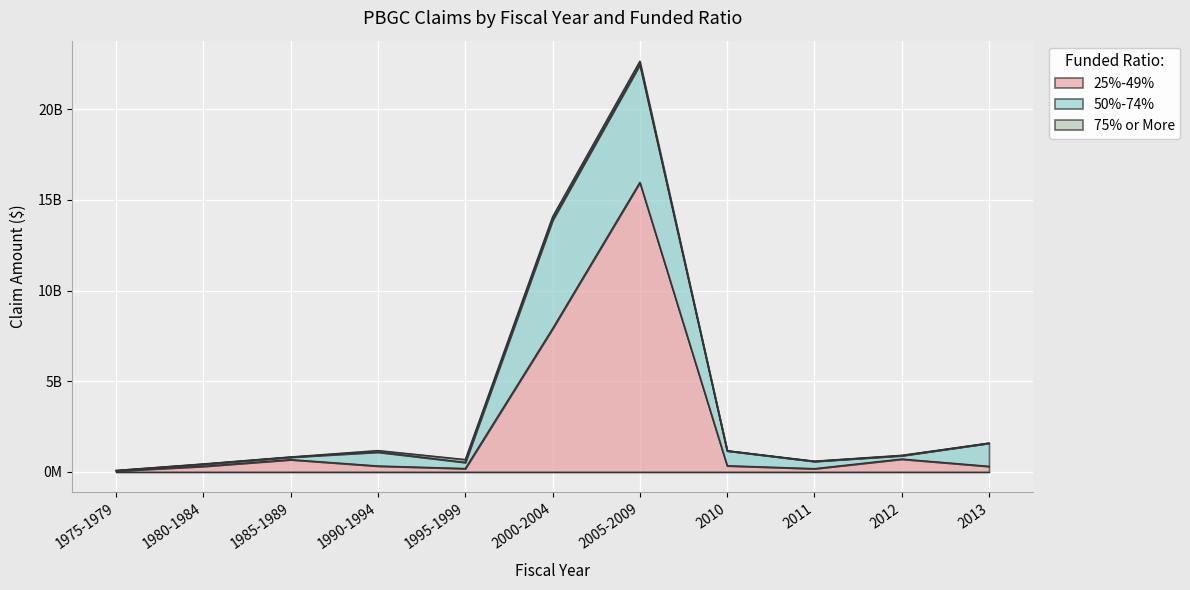

What position from the right is 2010?

4